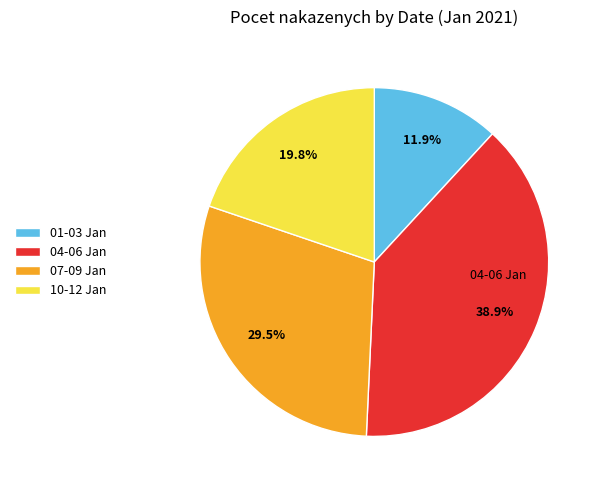

Does any single category account for the majority?

No